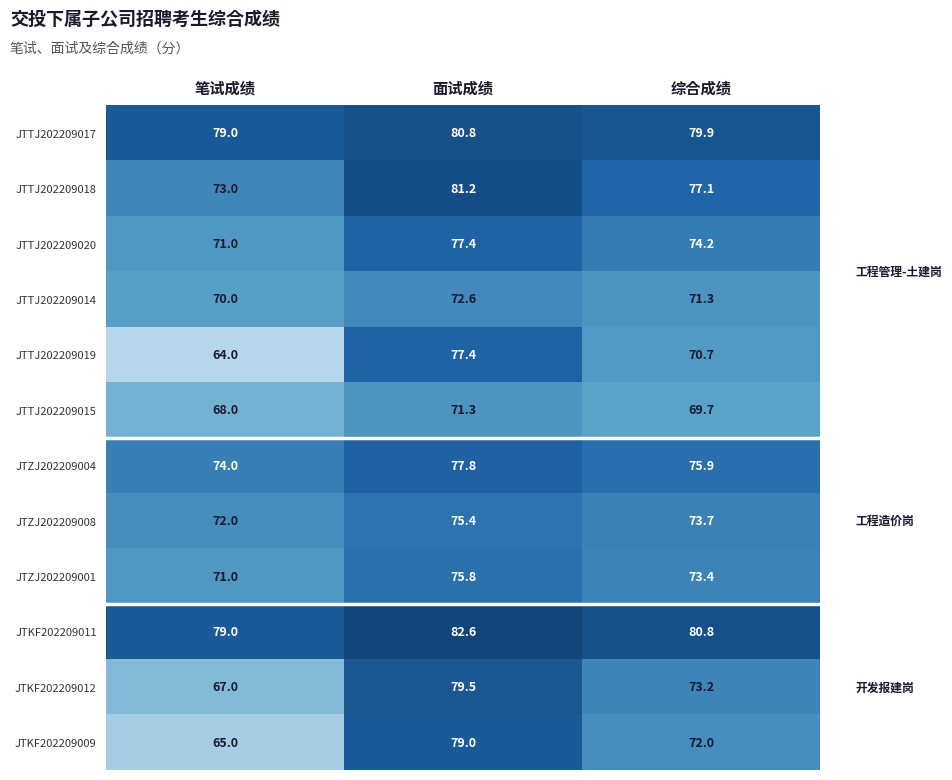

What is the greatest value displayed?

82.6